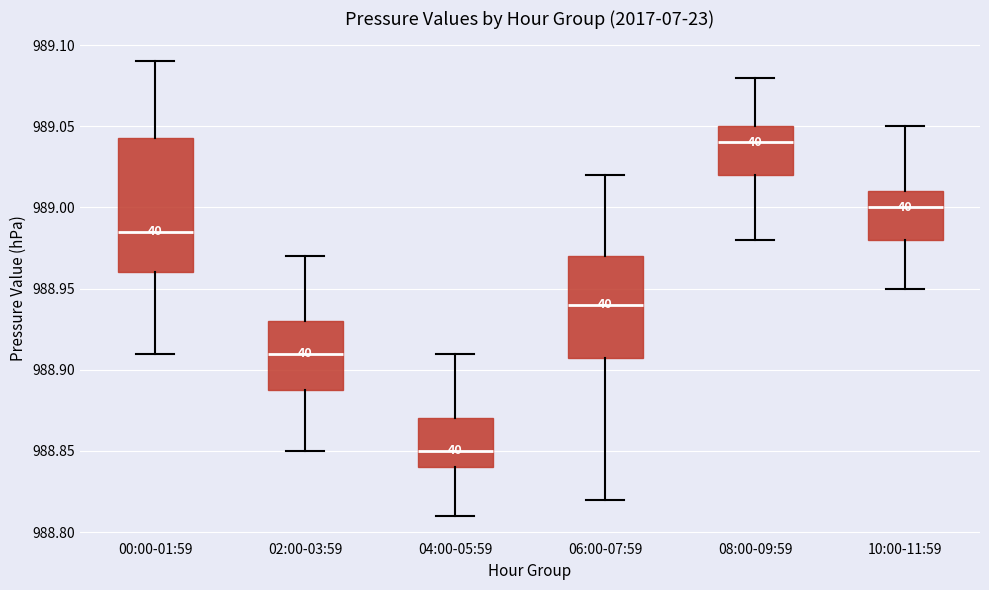

Which box's median line is the highest?

08:00-09:59